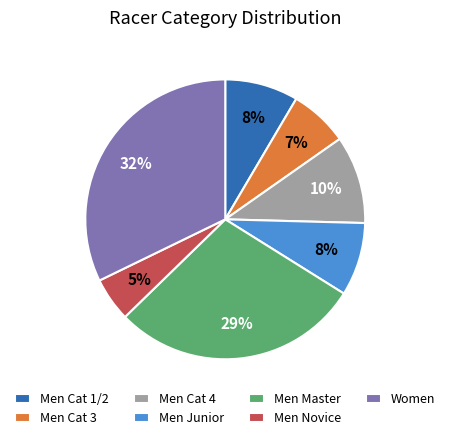

Which slice is the largest?

Women